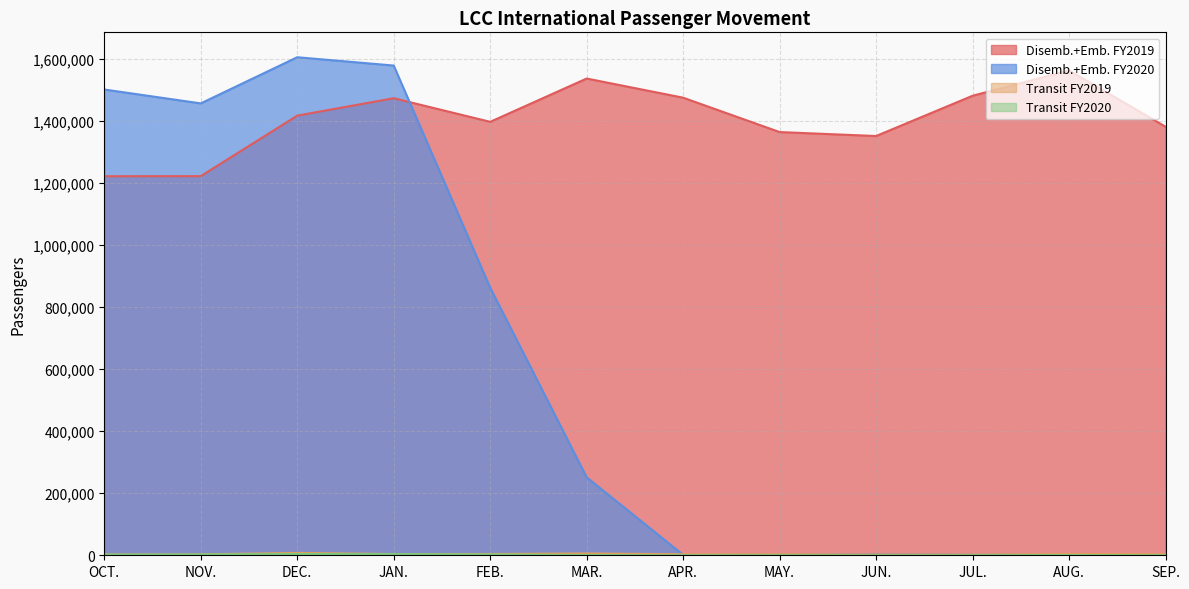

The value of Transit FY2020 at JAN. is 6221. True or false?

False